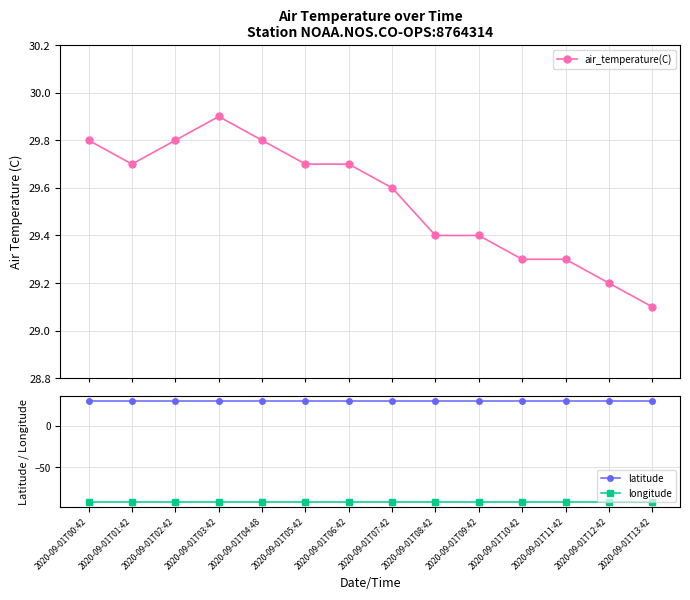

At how many categories does at least one series exceed -1?

14